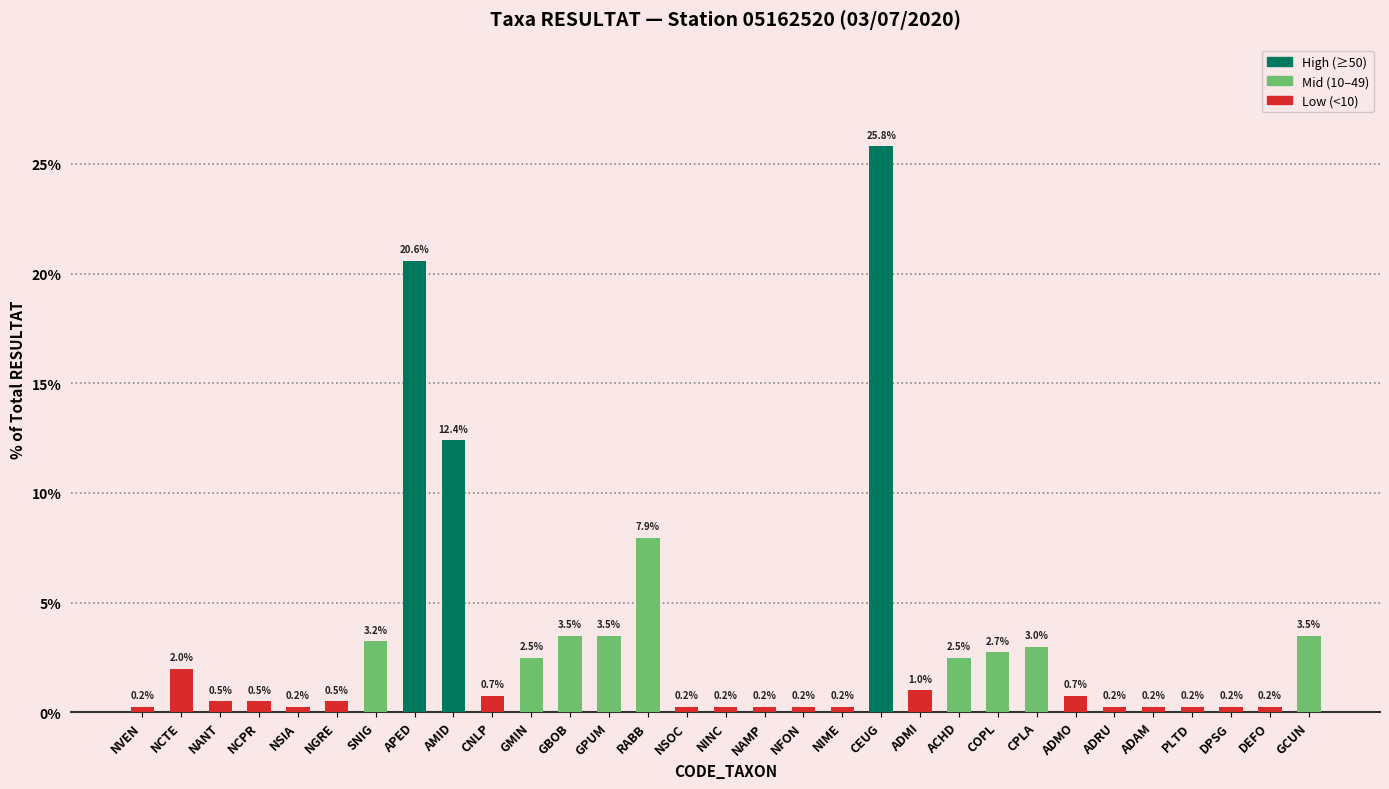

How many categories are shown in the chart?

31